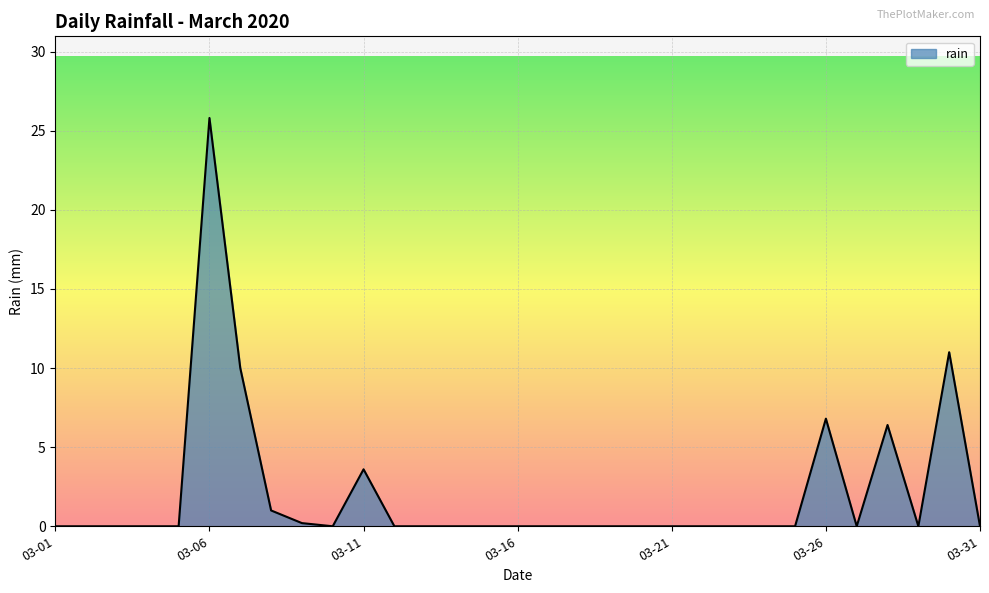

What is the difference between the maximum and minimum values?

25.8